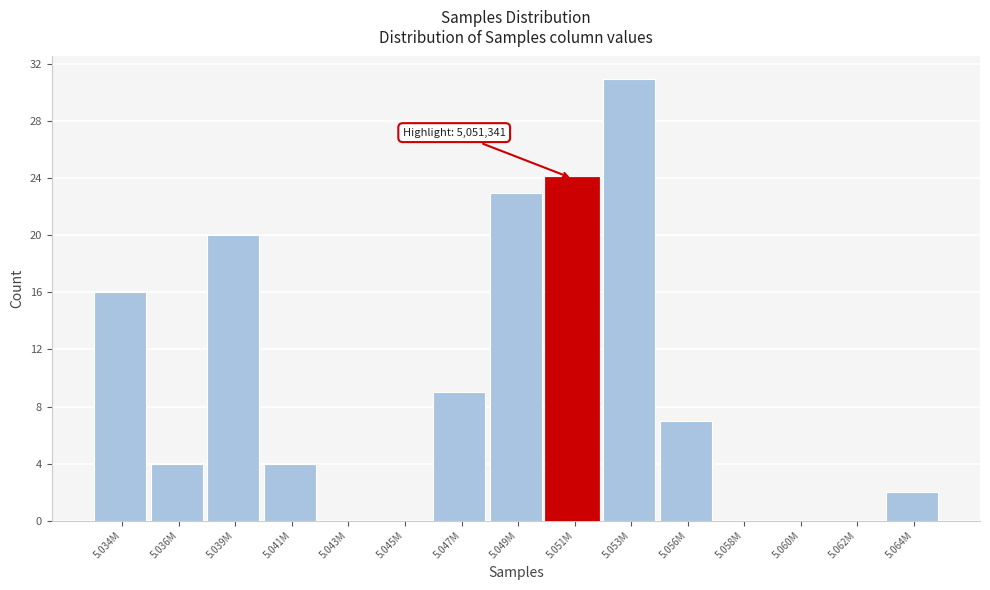

Reading left to right, transcribe all the data shown in this chart.

5.034M=16	5.036M=4	5.039M=20	5.041M=4	5.043M=0	5.045M=0	5.047M=9	5.049M=23	5.051M=24	5.053M=31	5.056M=7	5.058M=0	5.060M=0	5.062M=0	5.064M=2